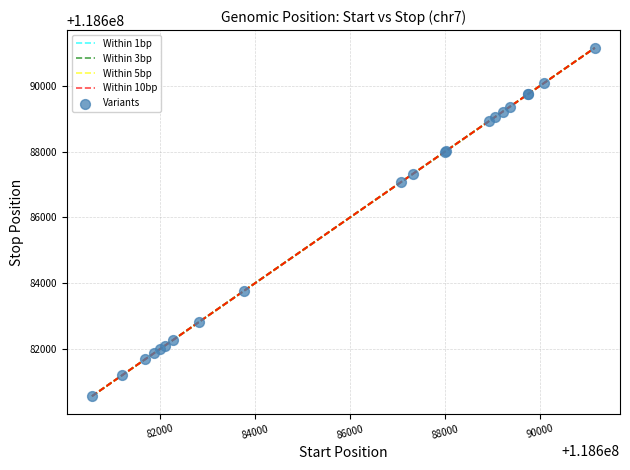

What Y value in the scatter plot is closest to 118685860?

118687071